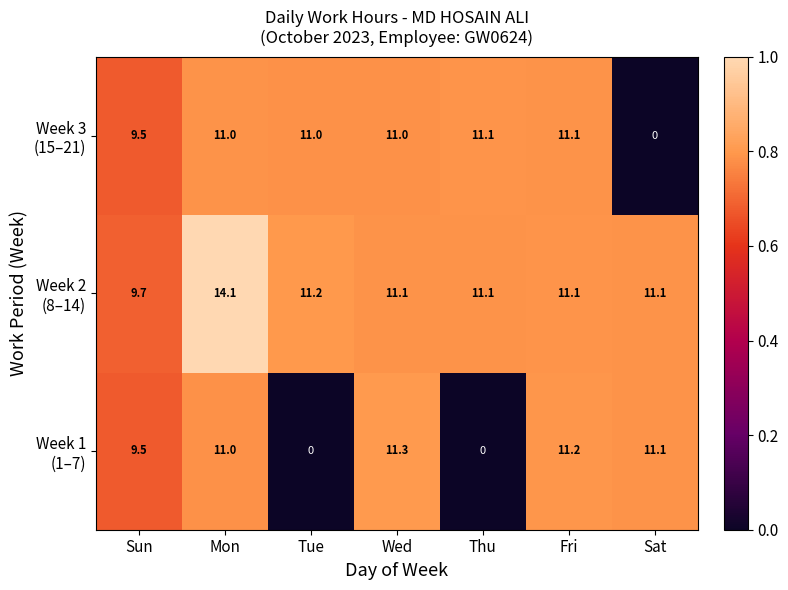

Which category has the highest value across all series?

Mon